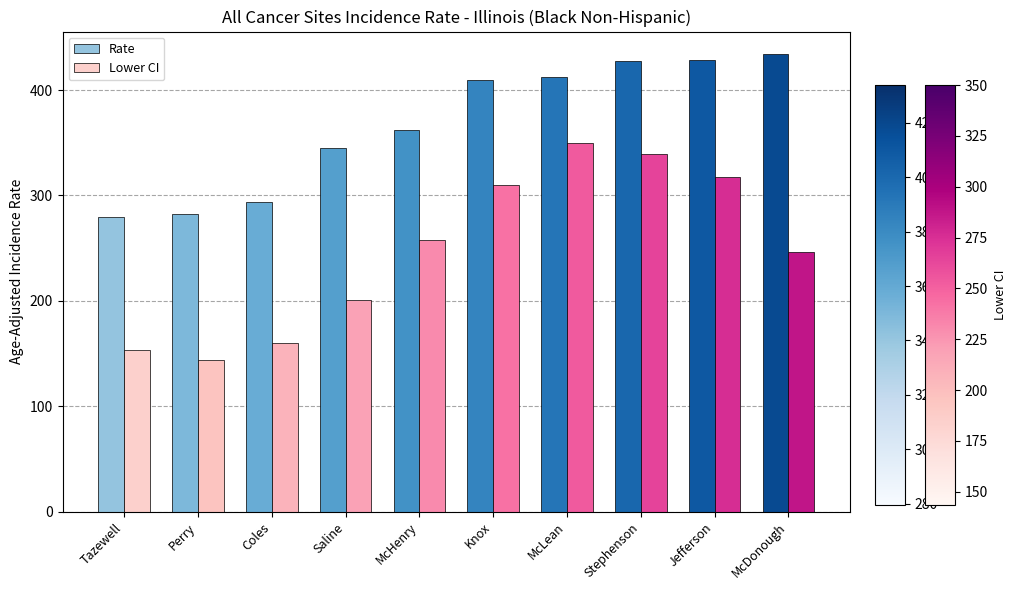

What is the spread (max minus min) of values at McDonough?

187.5